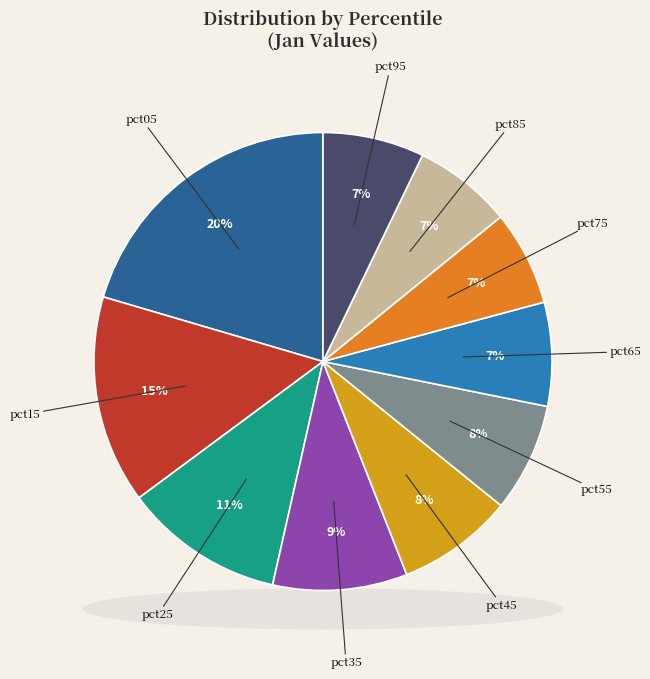

What percentage is NOT represented by pct95?

92.8%